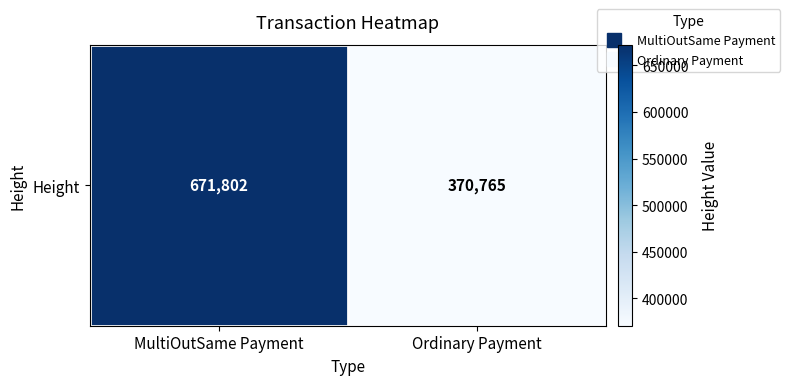

Reading left to right, transcribe all the data shown in this chart.

MultiOutSame Payment=671802	Ordinary Payment=370765